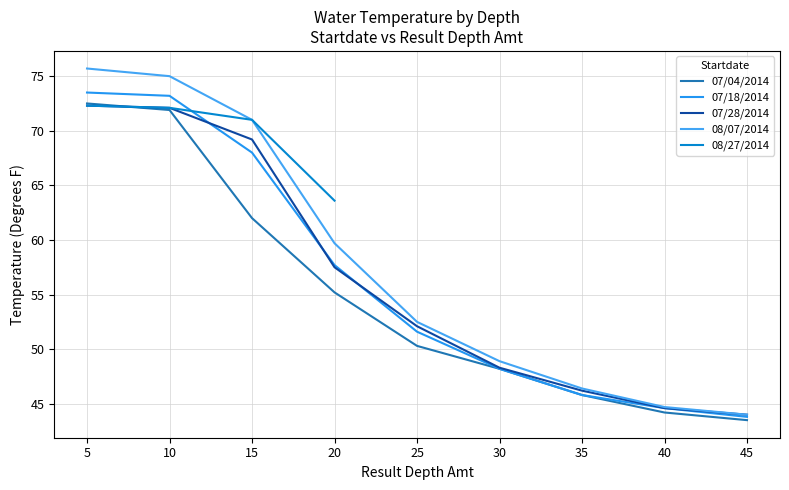

What is the change in value from 07/04/2014 to 07/28/2014?

-0.2